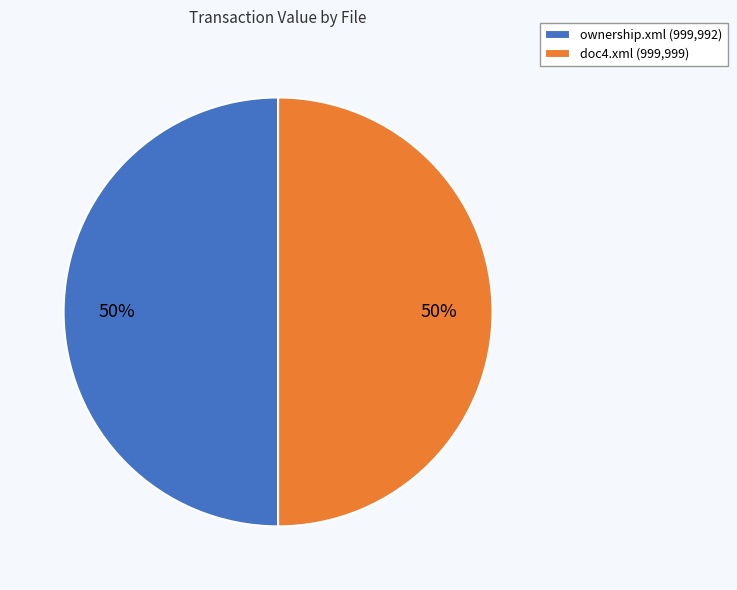

What is the ratio of the value at ownership.xml to the value at doc4.xml?

1.0